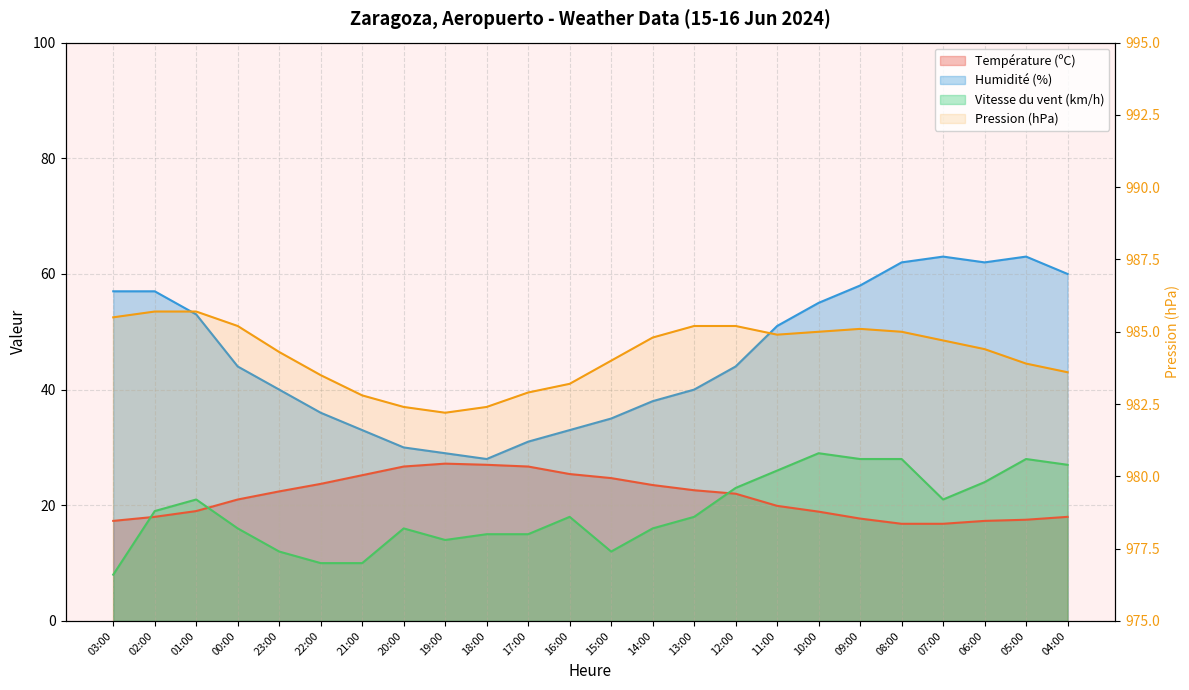

Is it true that Pression (hPa) equals 984.0 at 15:00?

True